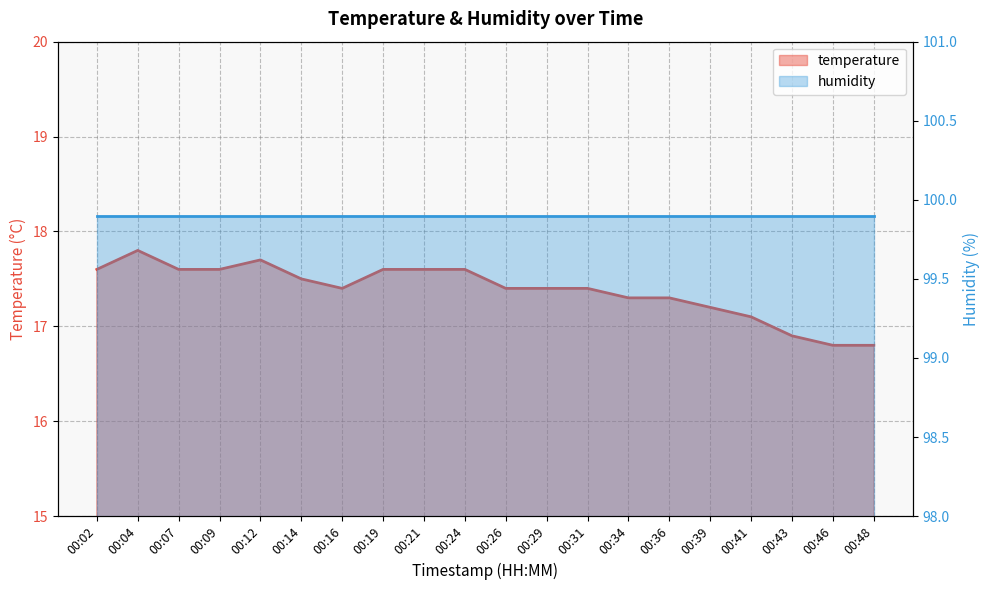

What is the sum of all values?

347.6